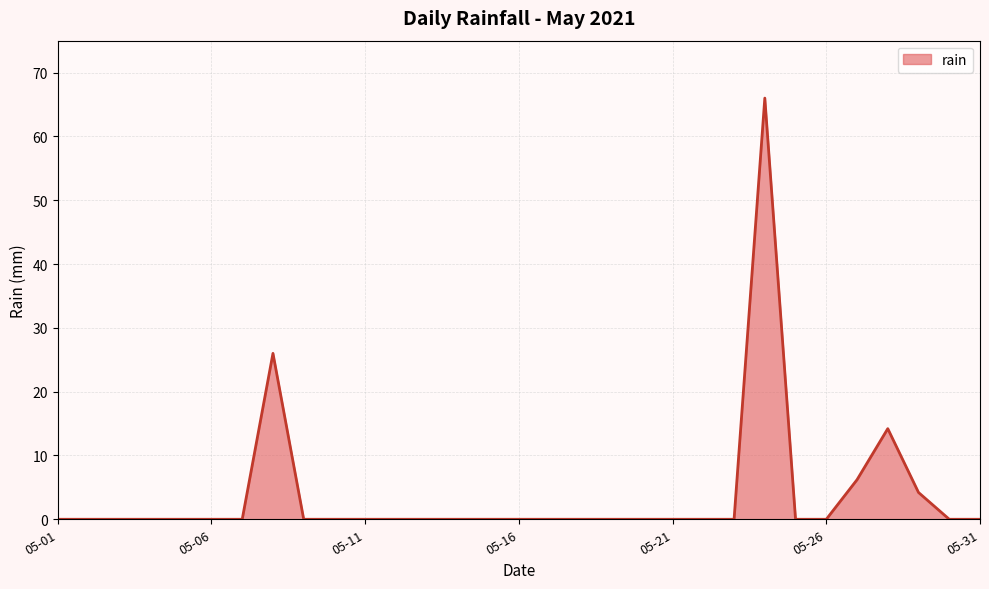

What is the difference between the maximum and minimum values?

66.0